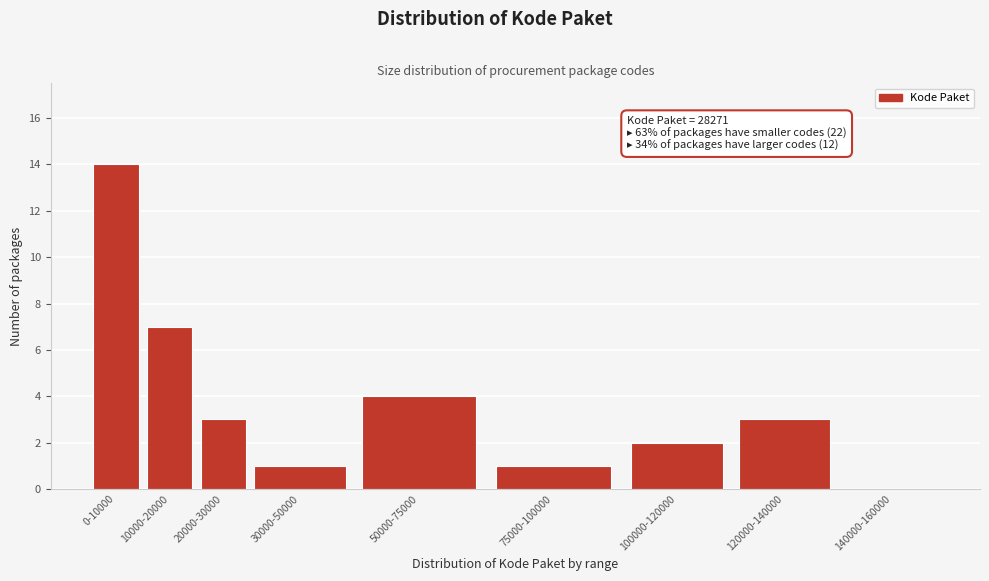

Reading left to right, transcribe all the data shown in this chart.

0-10000=14	10000-20000=7	20000-30000=3	30000-50000=1	50000-75000=4	75000-100000=1	100000-120000=2	120000-140000=3	140000-160000=0